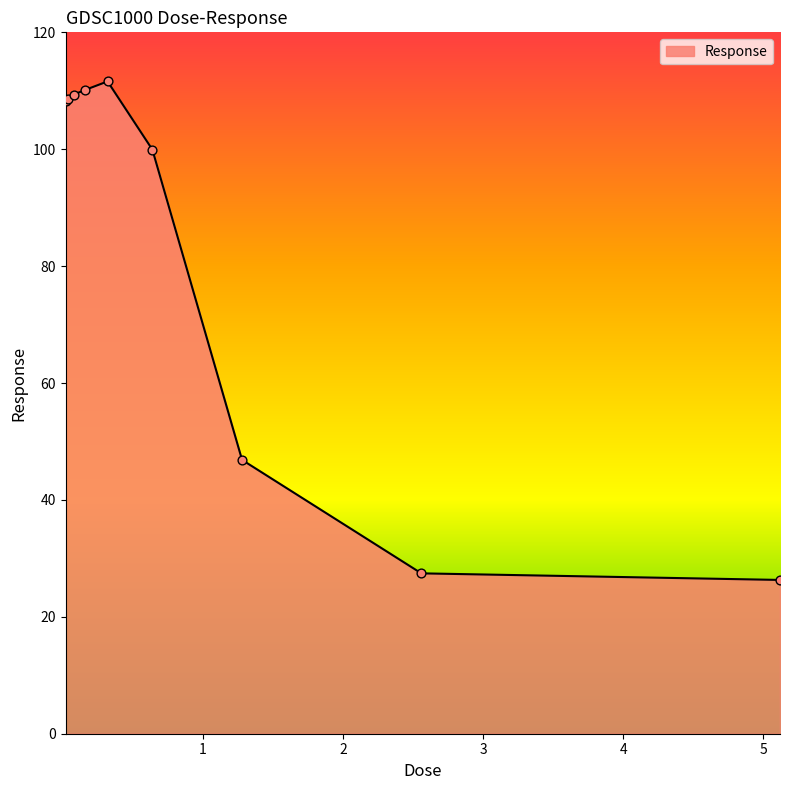

What is the difference between the maximum and minimum values?

85.3